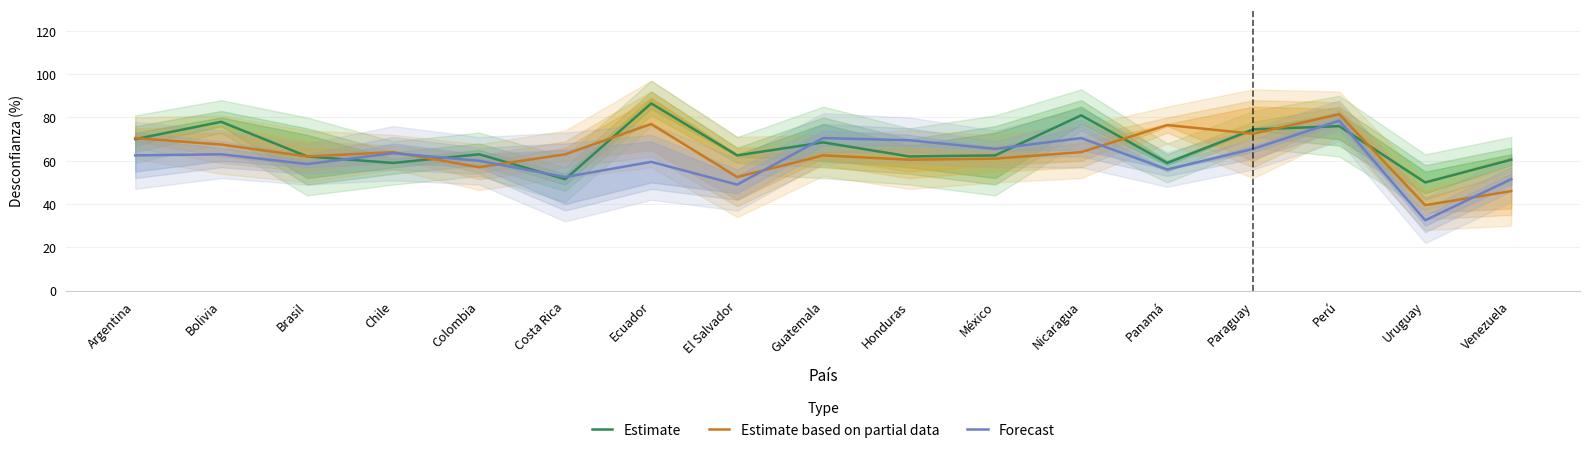

What is the label of the 14th point from the right?

Chile